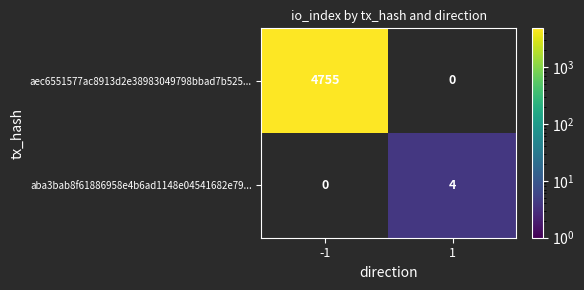

True or false: aec6551577ac8913d2e38983049798bbad7b525... has a value of 4755 at -1.

True